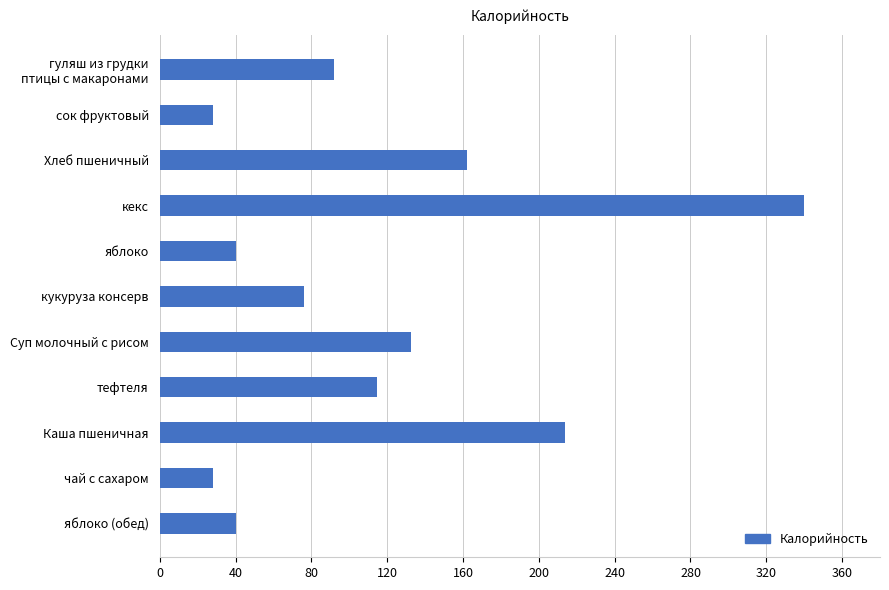

What is the difference between the second highest and minimum values?

185.6